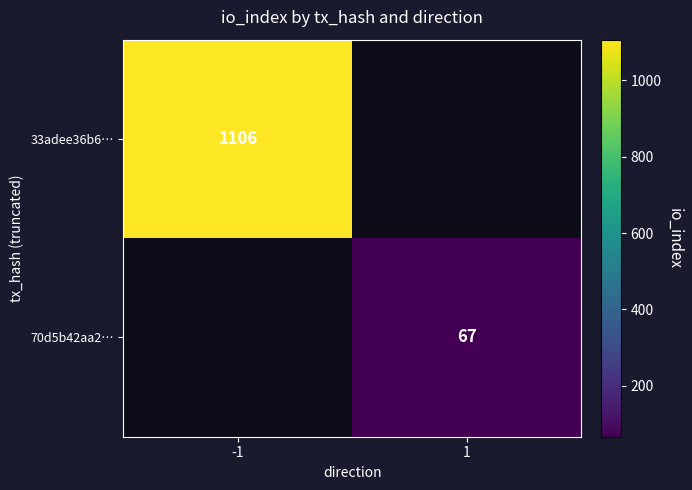

How many categories are shown in the chart?

2